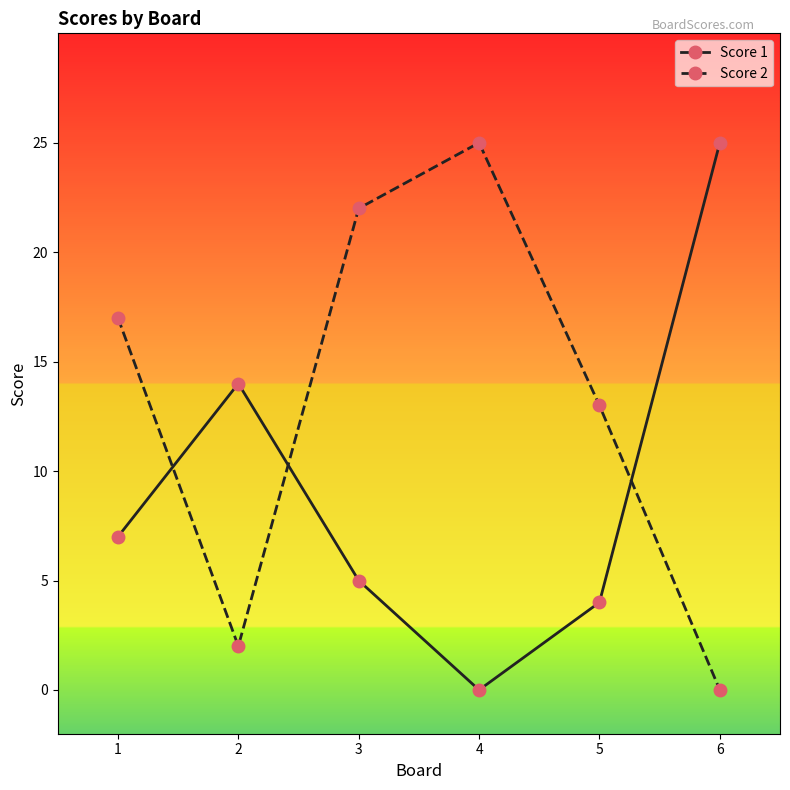

The Score 1 series shows 2 at 5. True or false?

False